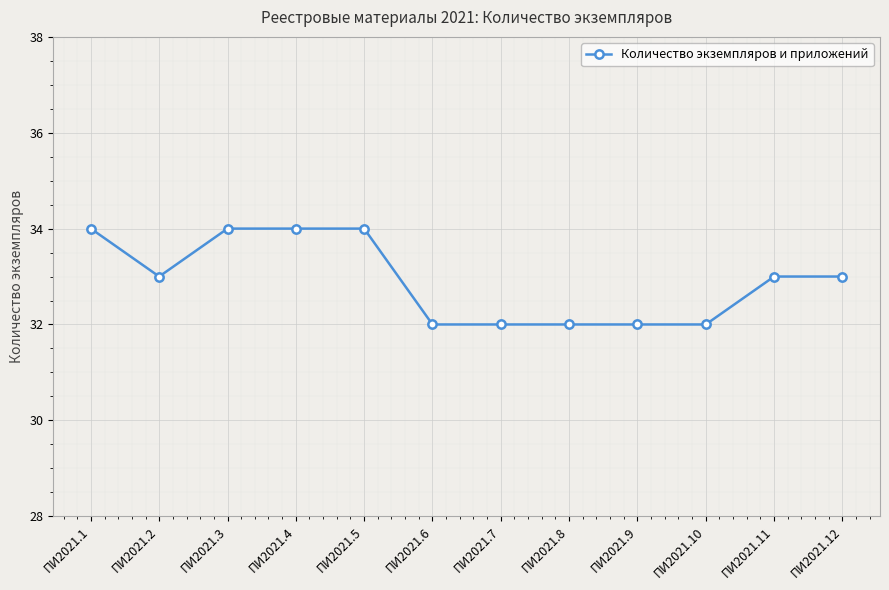

What is the value of the 9th point from the left?

32